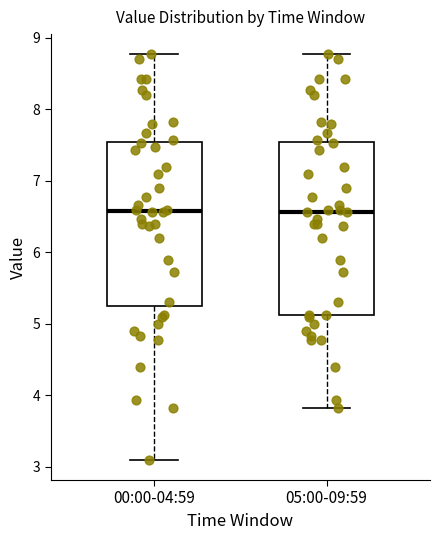

Where does the upper whisker of the box for 05:00-09:59 end on the y-axis? The values are not printed on the chart, so give them approximately, as read against the axis.

8.8